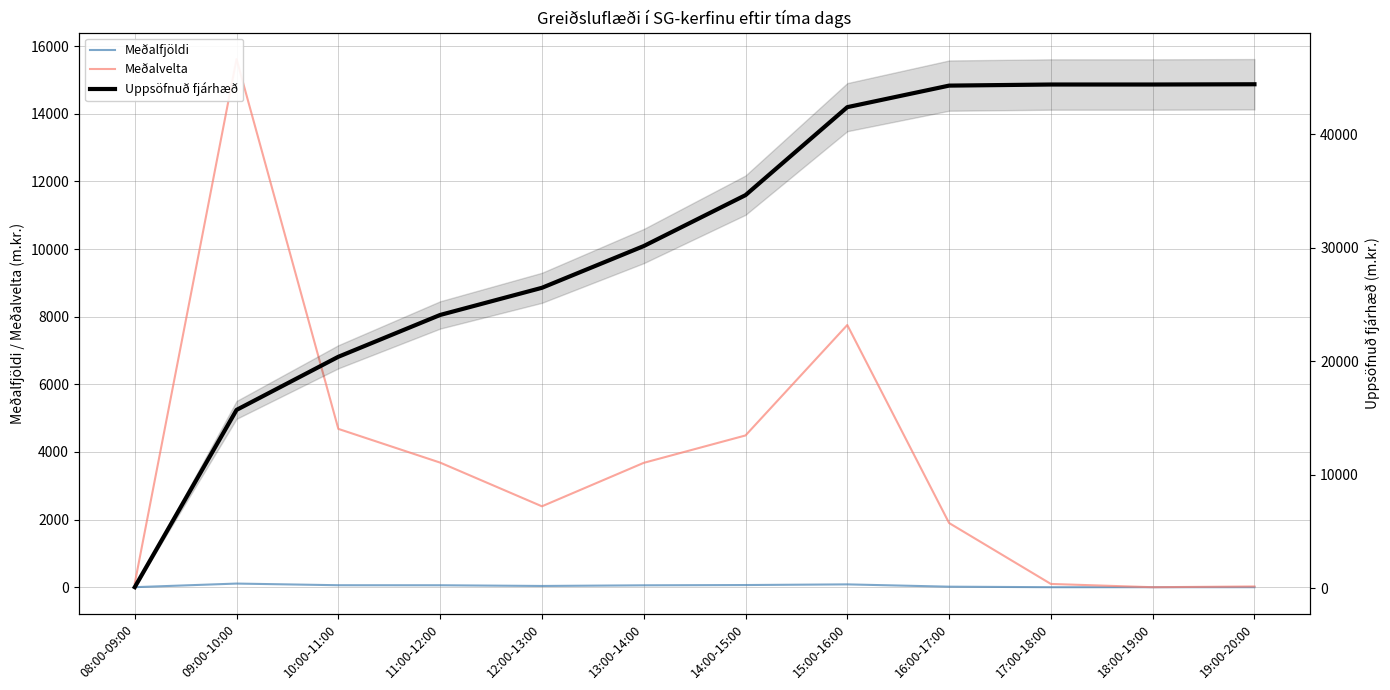

Which series has the largest total across all categories?

Uppsöfnuð fjárhæð